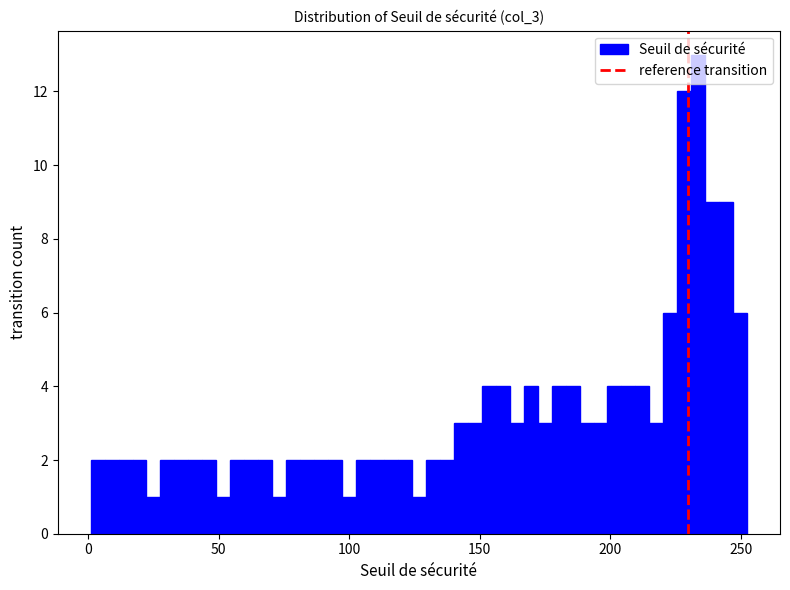

Read against the x-axis, roughly where is the centre of the tallest bar?

235